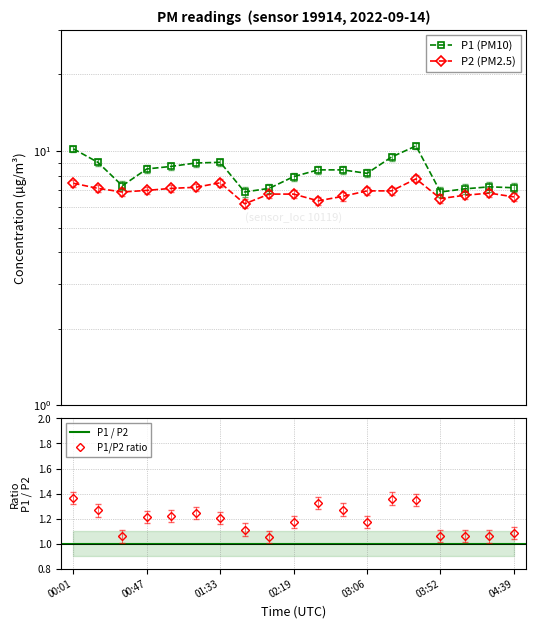

In P1, how many points are lower than both neighbors (excluding endpoints)?

4